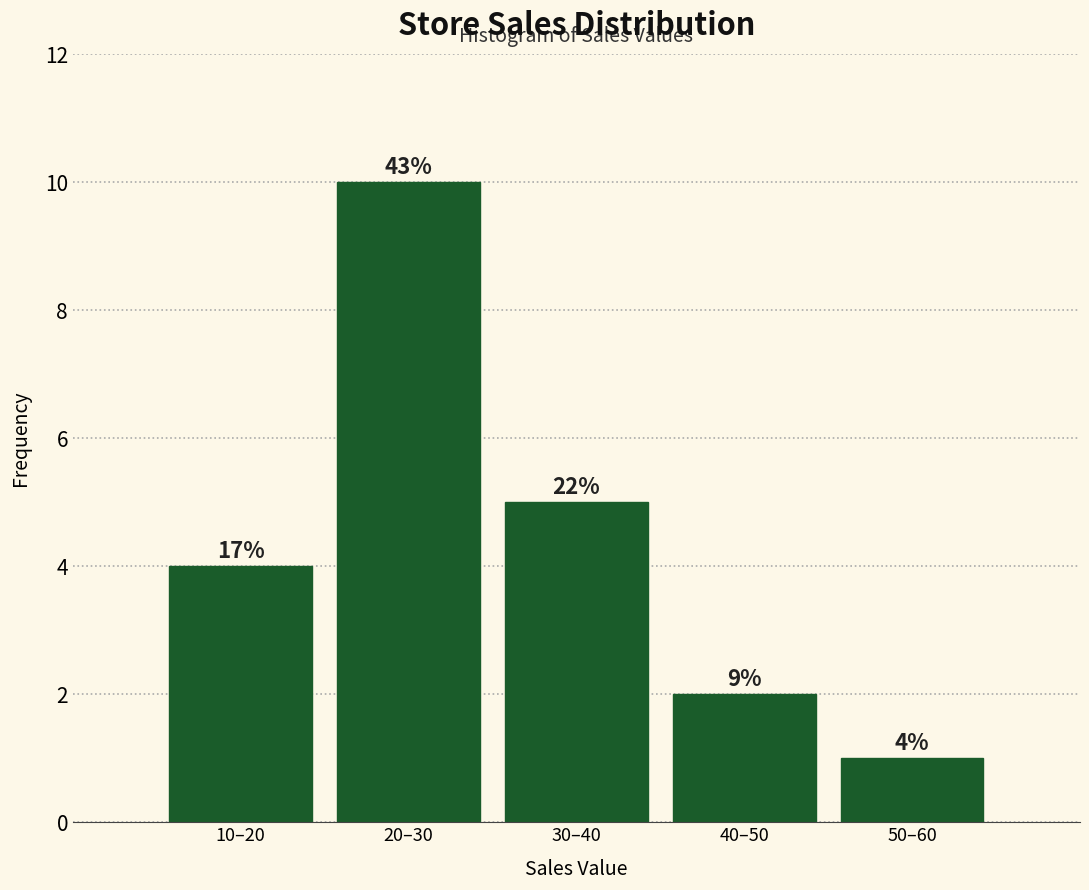

How many bars are there in total?

5